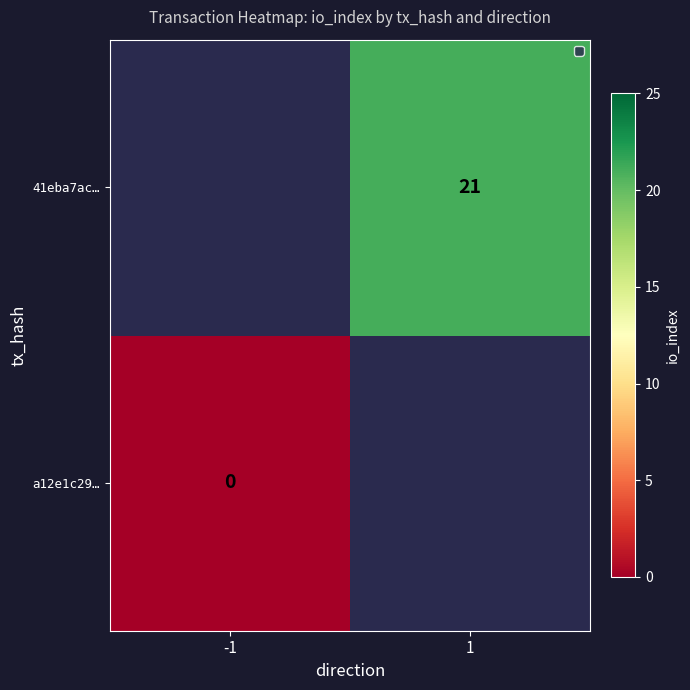

Which has a higher value, -1 or 1?

1